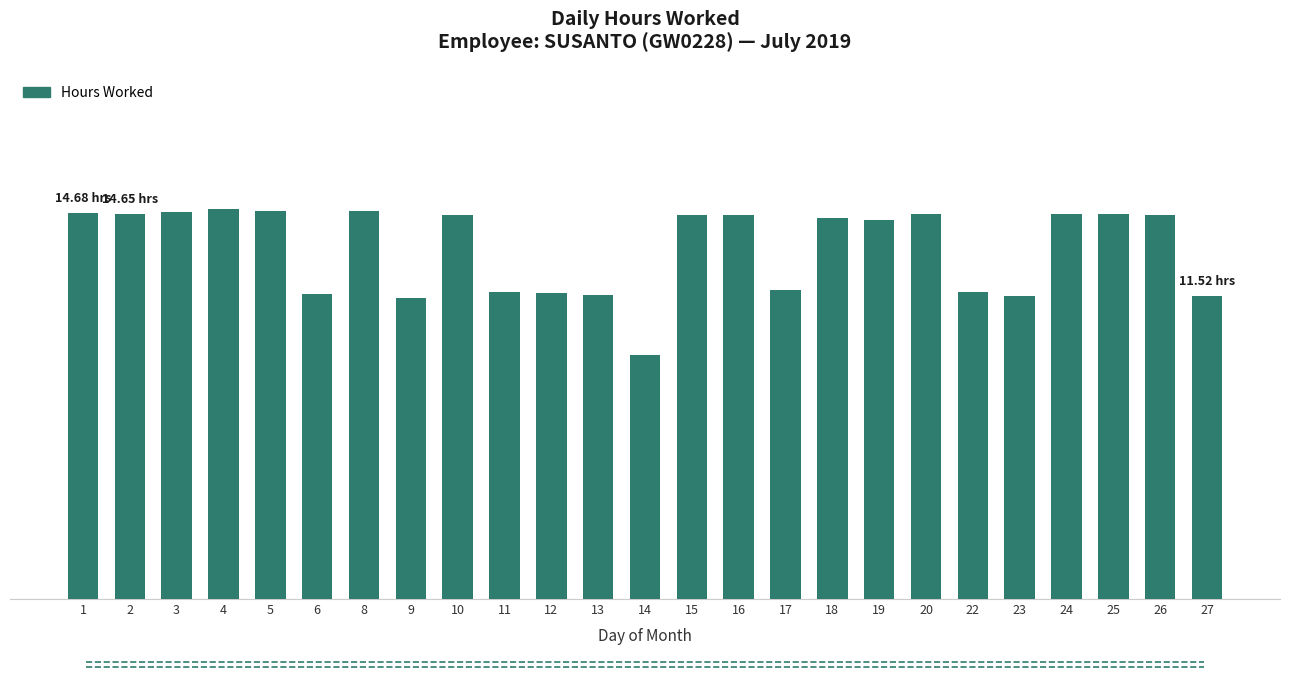

What is the difference between the maximum and second lowest values?

3.4